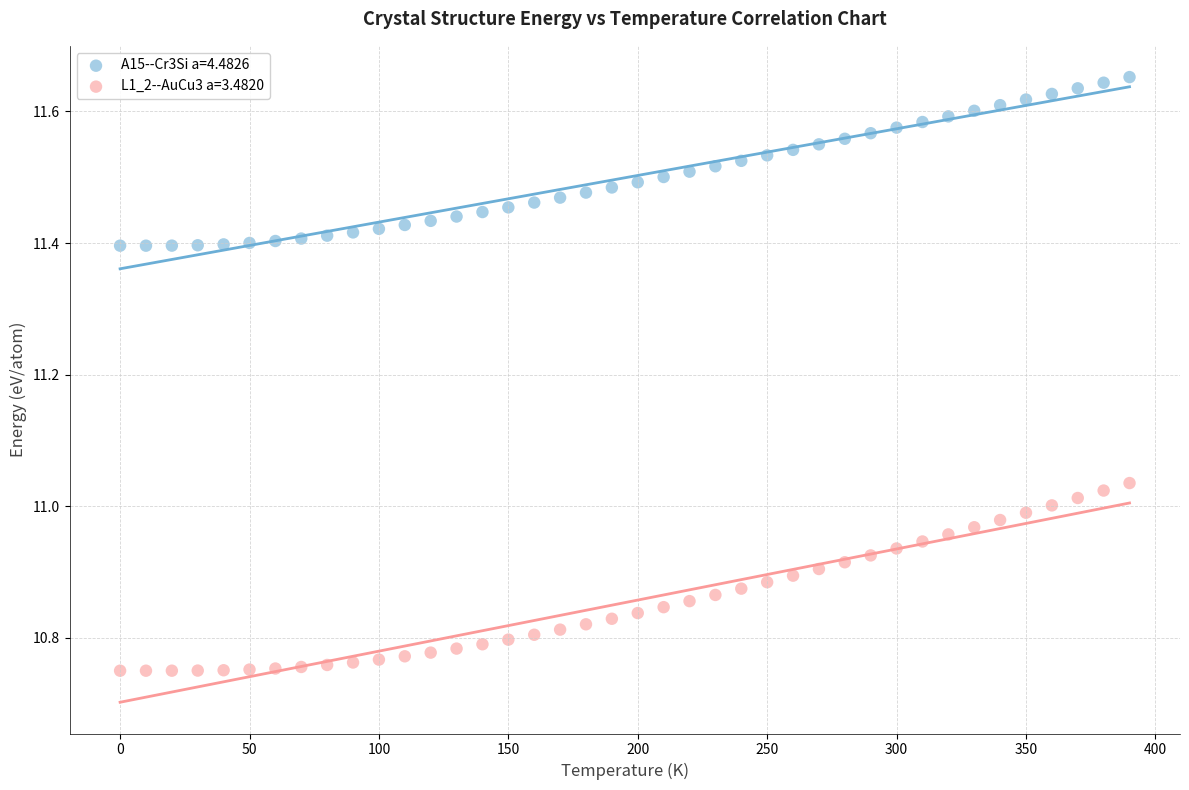

What are all the series names shown in the legend?

A15--Cr3Si a=4.4826, L1_2--AuCu3 a=3.4820